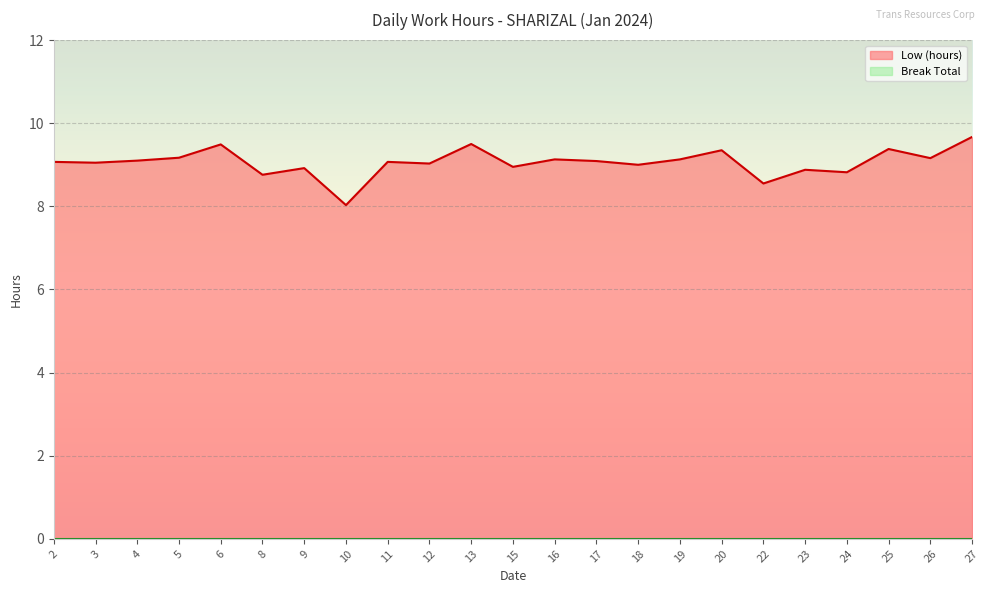

At which category does the chart reach its peak across all series?

27